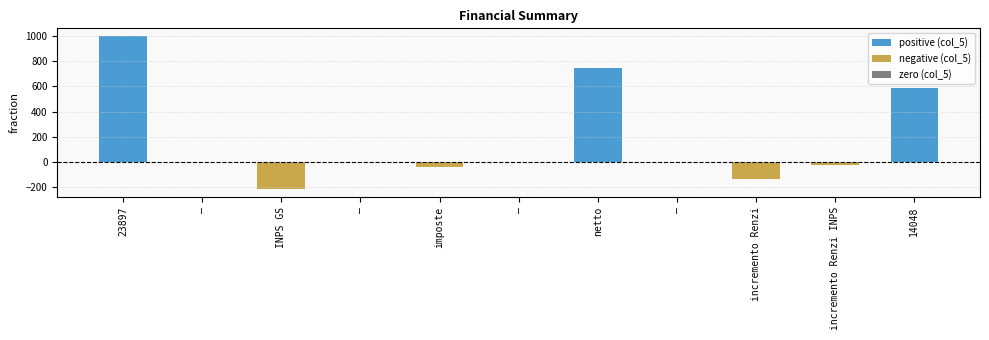

Count the number of data series in this chart.

1